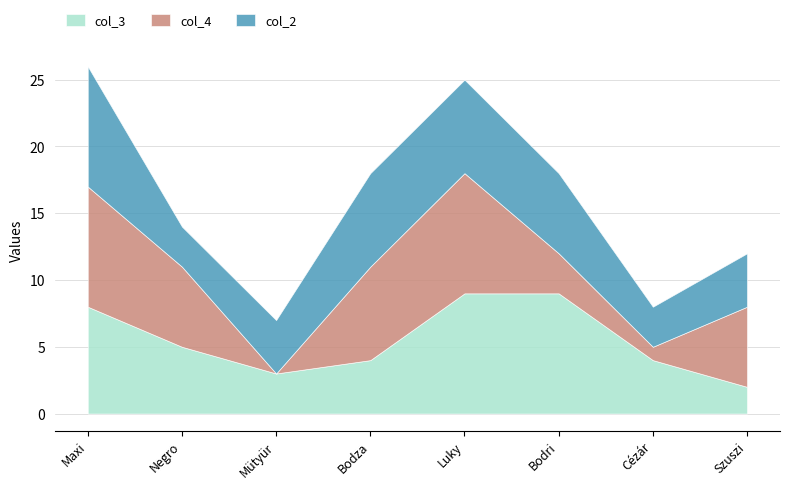

Reading right to left, extract all data points from this chart.

col_3: 2	4	9	9	4	3	5	8
col_4: 6	1	3	9	7	0	6	9
col_2: 4	3	6	7	7	4	3	9